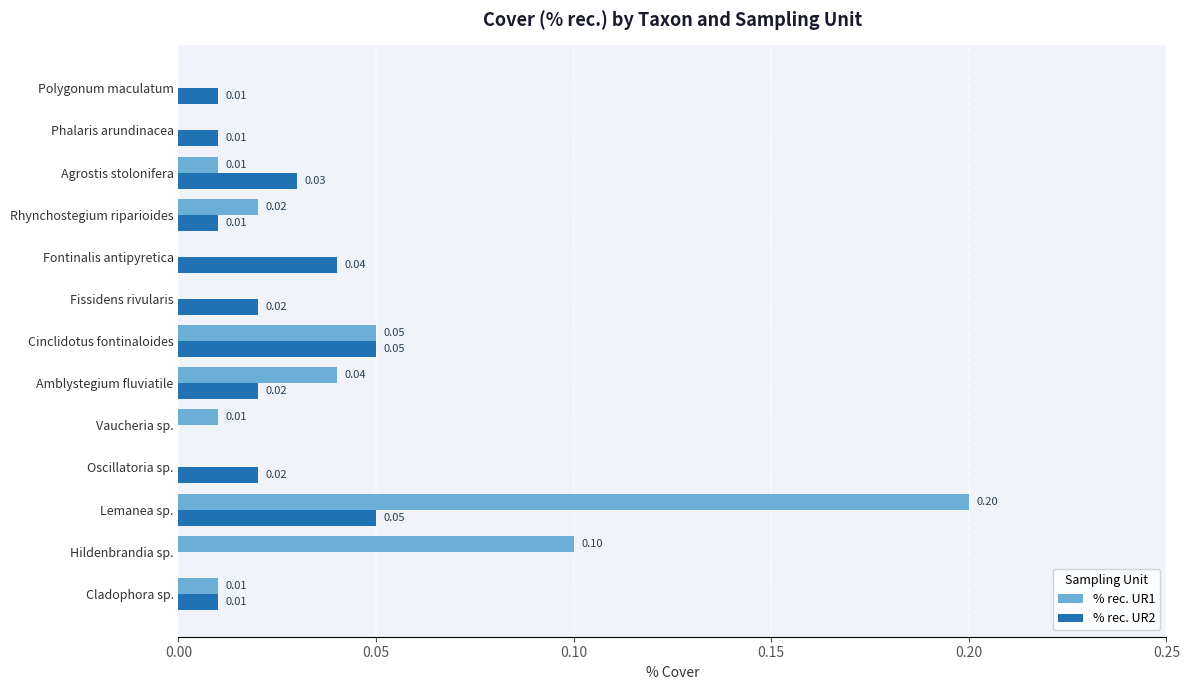

What is the sum of all % rec. UR2 values?

0.3